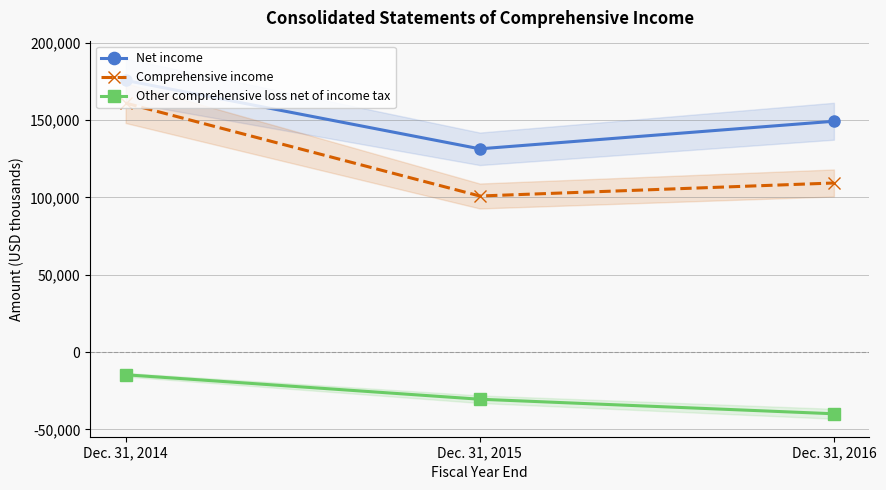

At Dec. 31, 2014, list the series in order from smallest to largest.

Other comprehensive loss net of income tax, Comprehensive income, Net income